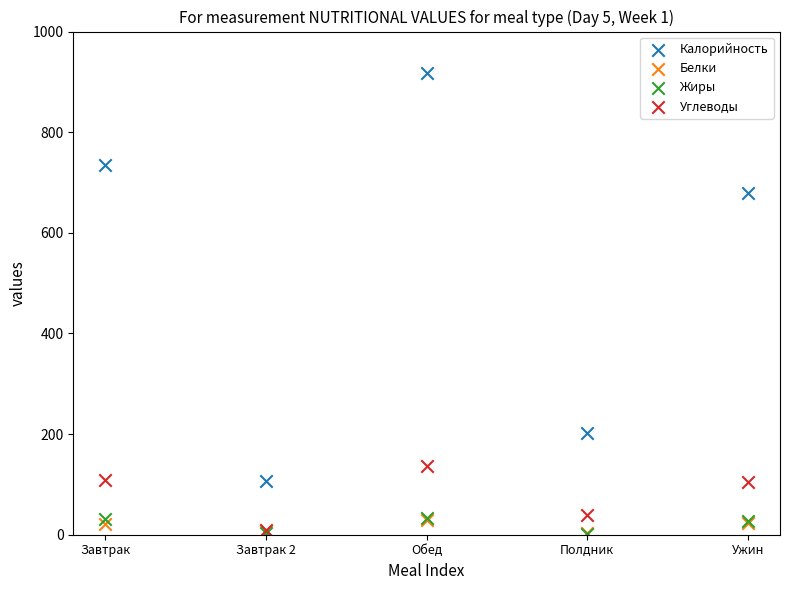

What are all the series names shown in the legend?

Калорийность, Белки, Жиры, Углеводы